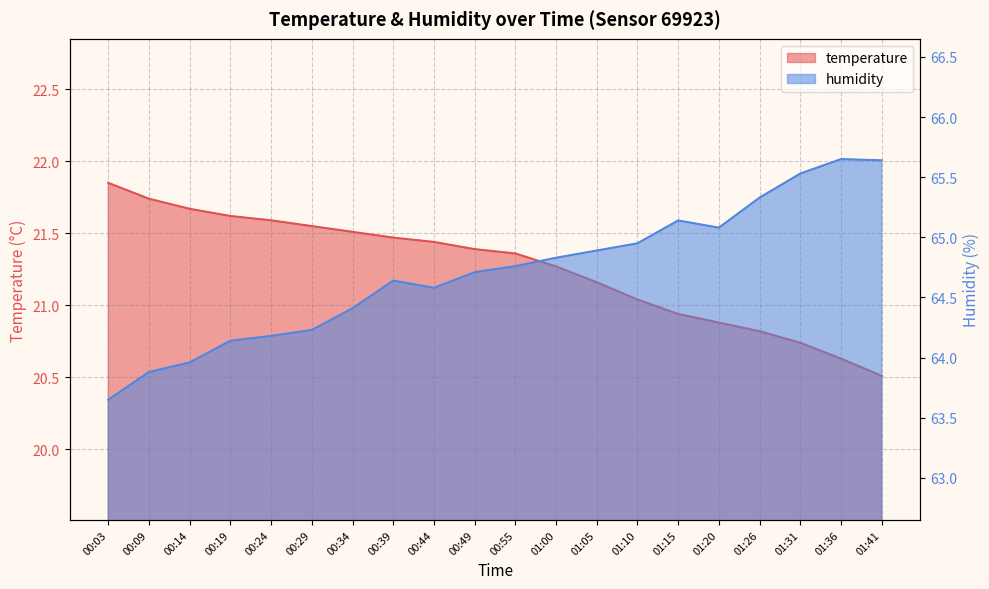

At 00:34, list the series in order from smallest to largest.

temperature, humidity